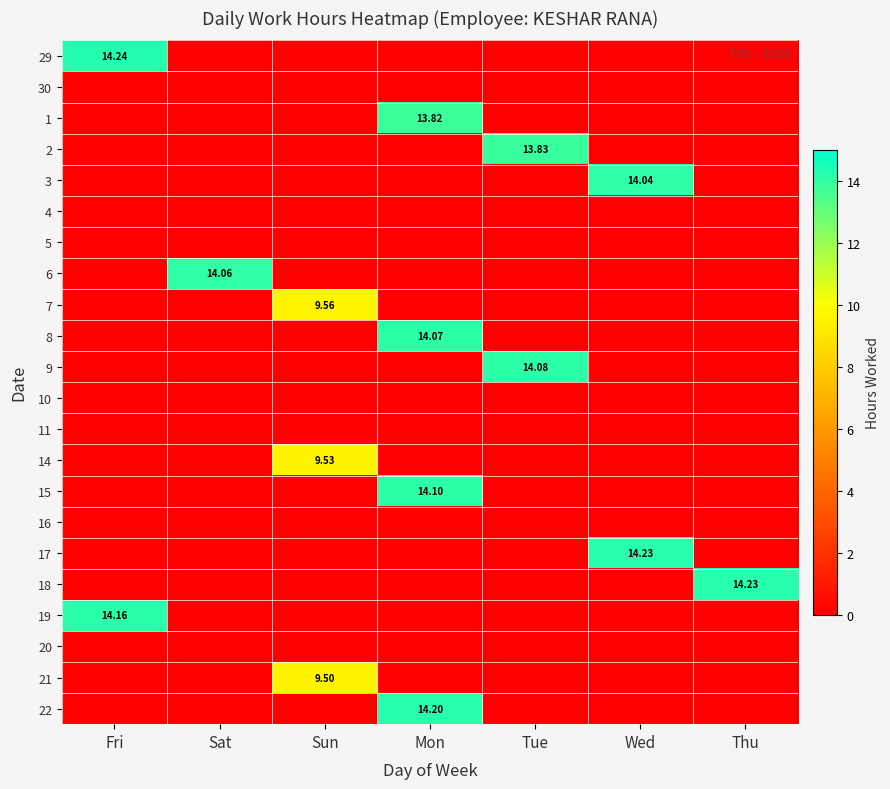

At how many categories does at least one series exceed 0?

7